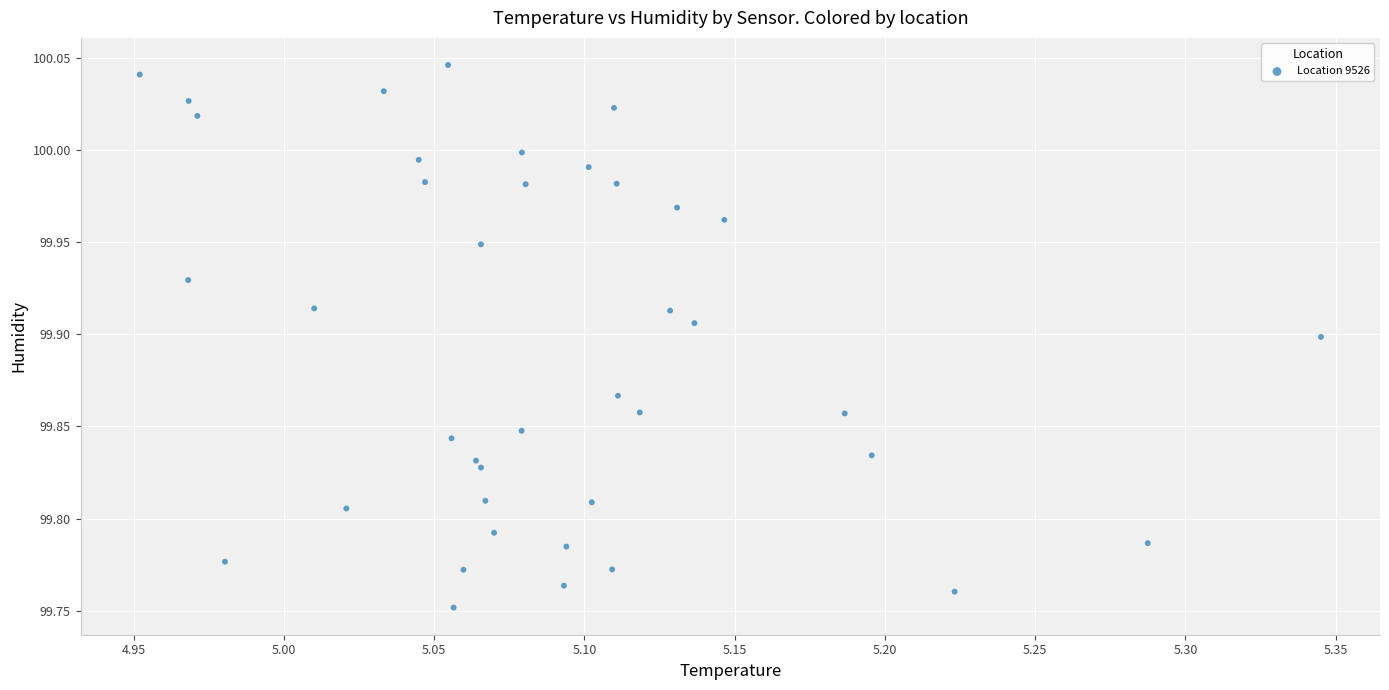

What is the range of X values (max minus min)?

0.4